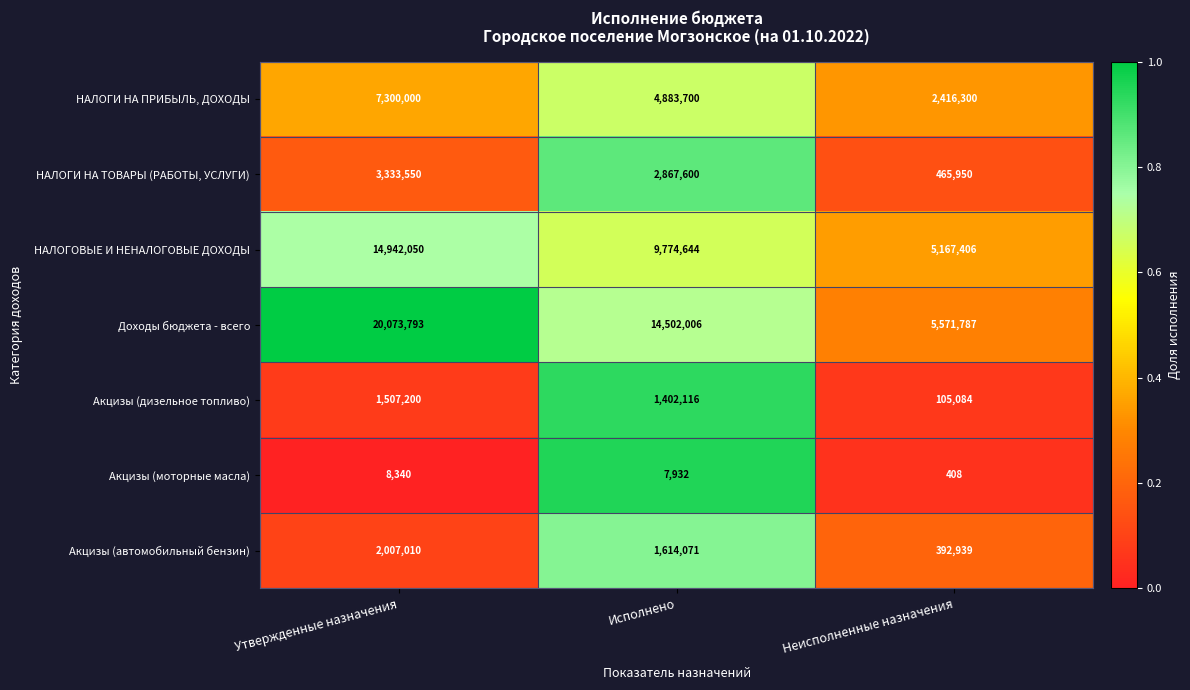

What is the spread (max minus min) of values at Утвержденные назначения?

20065453